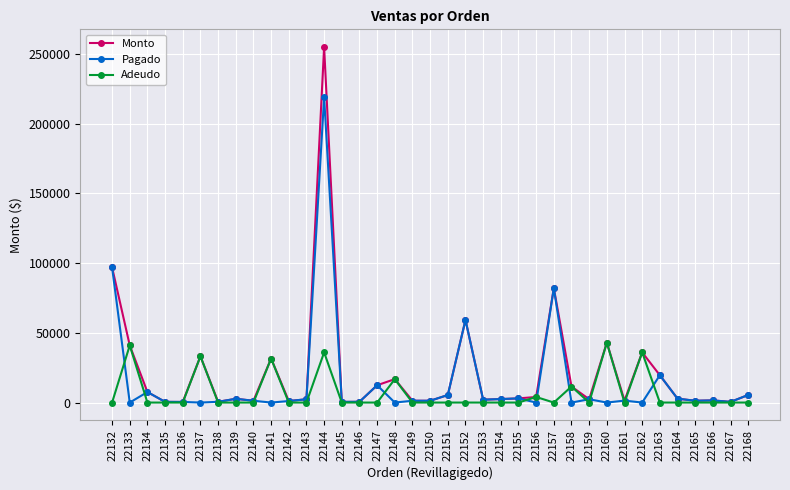

Is it true that Pagado equals 1089 at 22142?

True